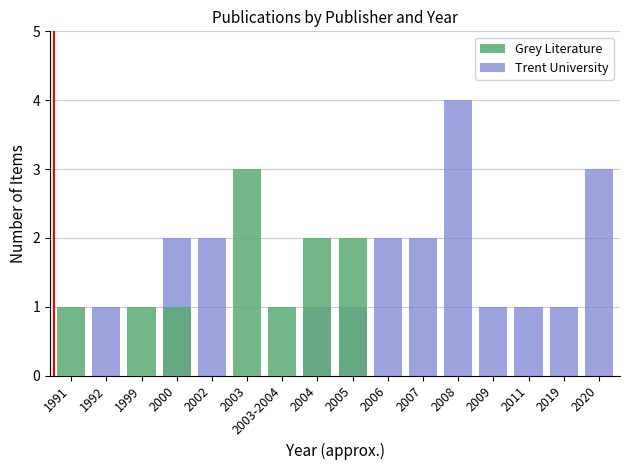

What is the difference between the maximum and minimum values in the Grey Literature series?

3